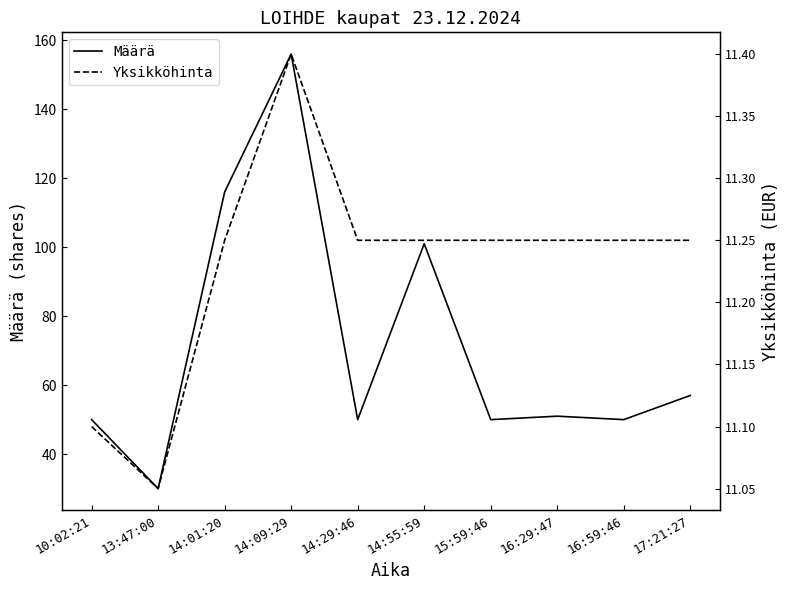

Between 15:59:46 and 14:55:59, which is larger?

14:55:59